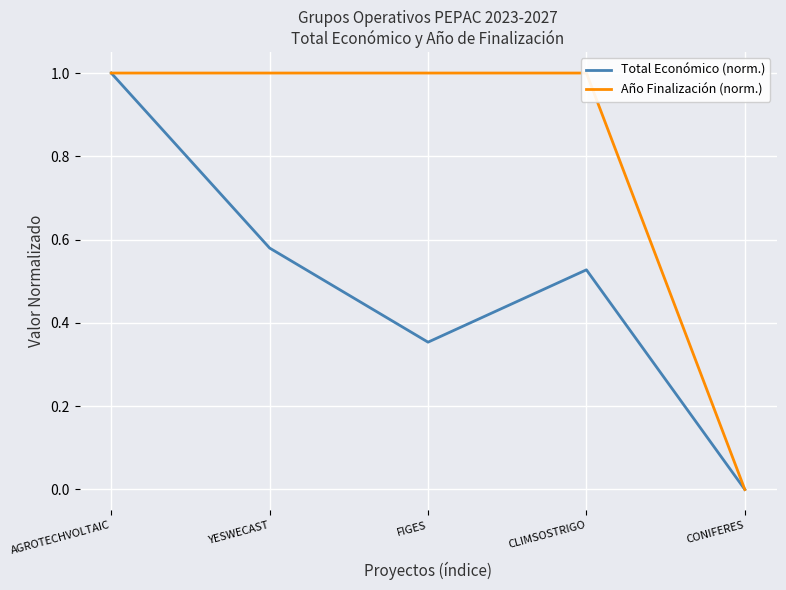

Which category has the lowest value across all series?

CONIFERES